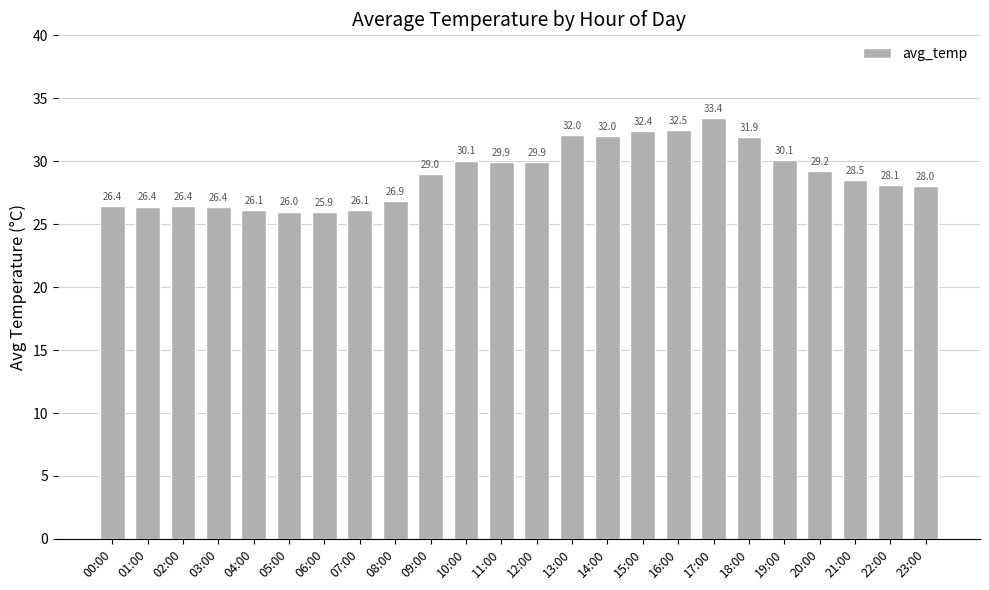

What is the approximate value at 17:00?

33.4